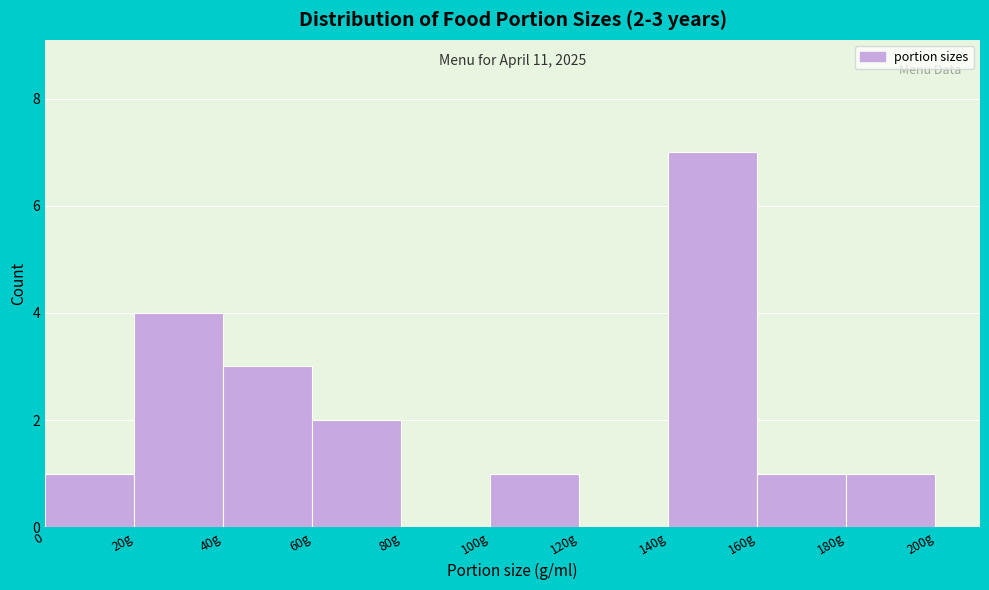

Reading left to right, what are all the values shown in this chart?

0=1	20g=4	40g=3	60g=2	80g=0	100g=1	120g=0	140g=7	160g=1	180g=1